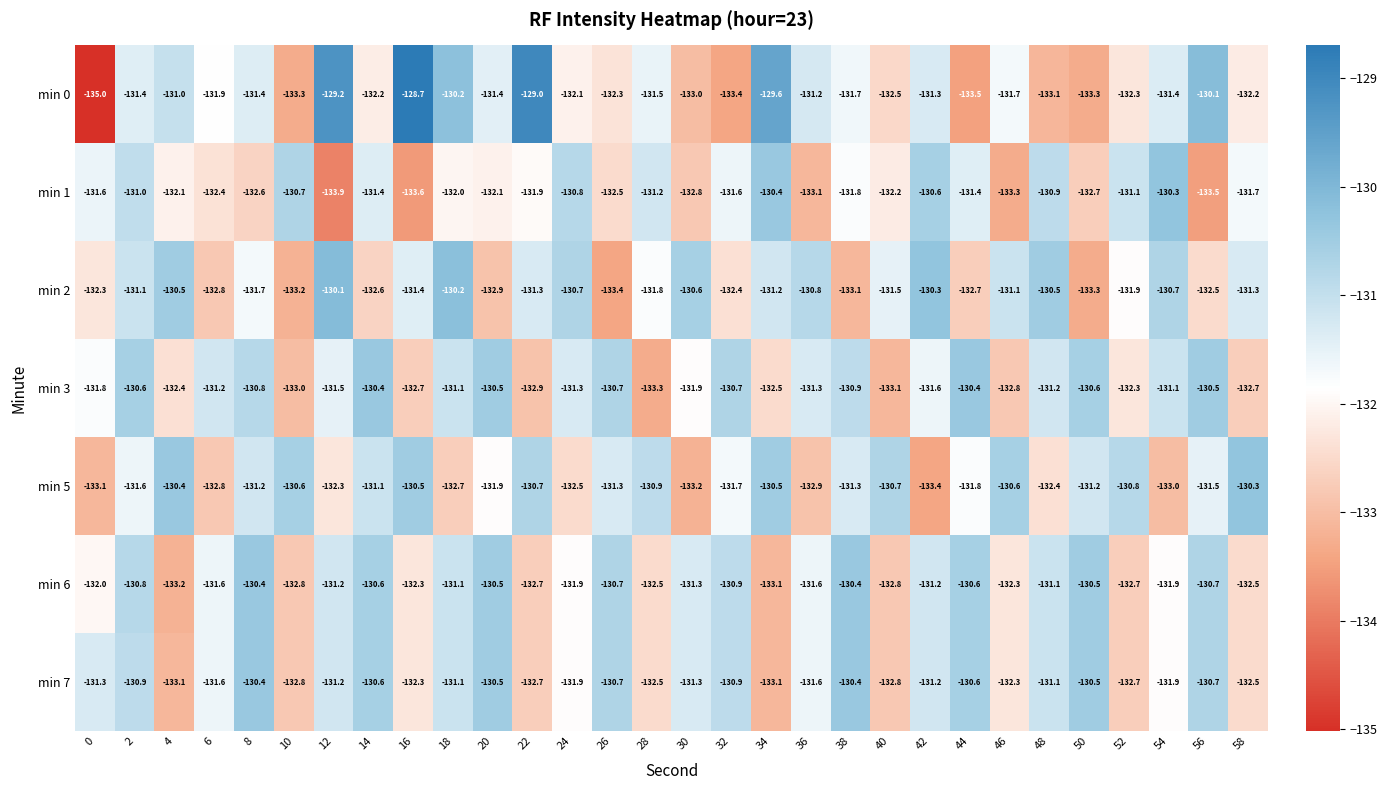

What is the difference between the highest and lowest values at 14?

2.2